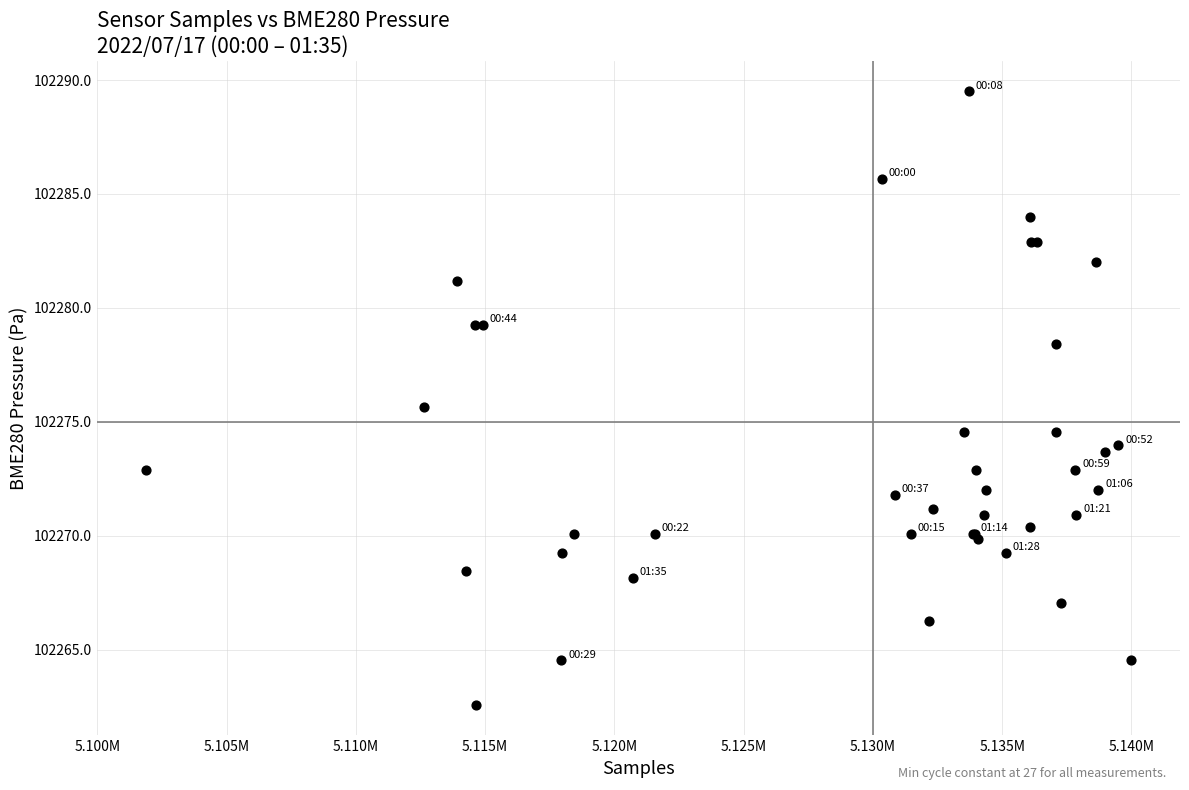

What Y value in the scatter plot is closest to 102276?

102275.6